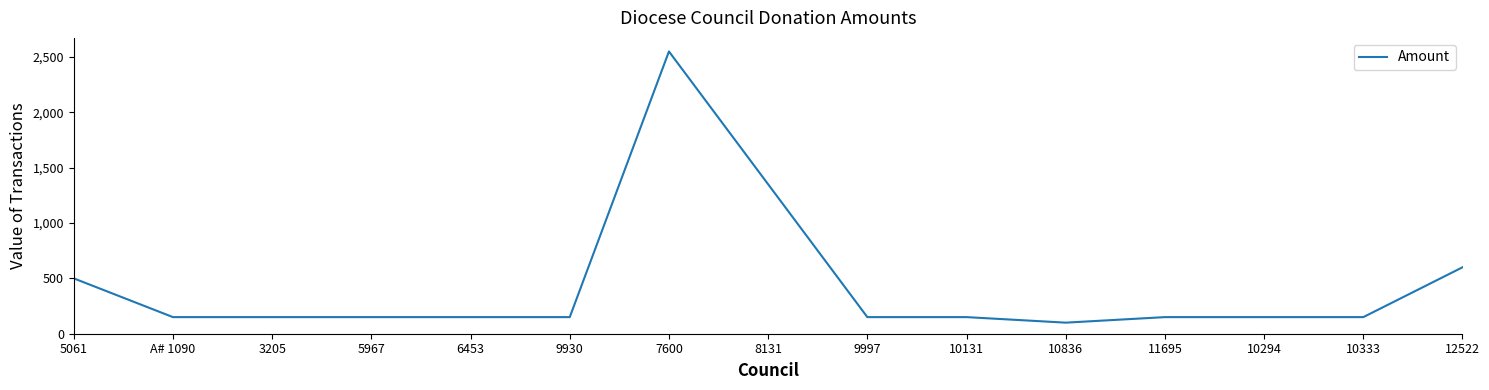

Is it true that the value at 10333 is 150?

True